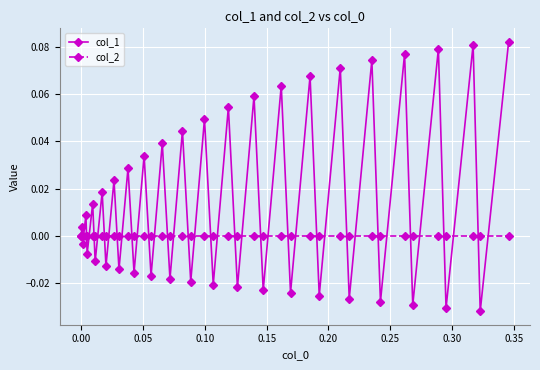

In col_1, how many points are lower than both neighbors (excluding endpoints)?

19